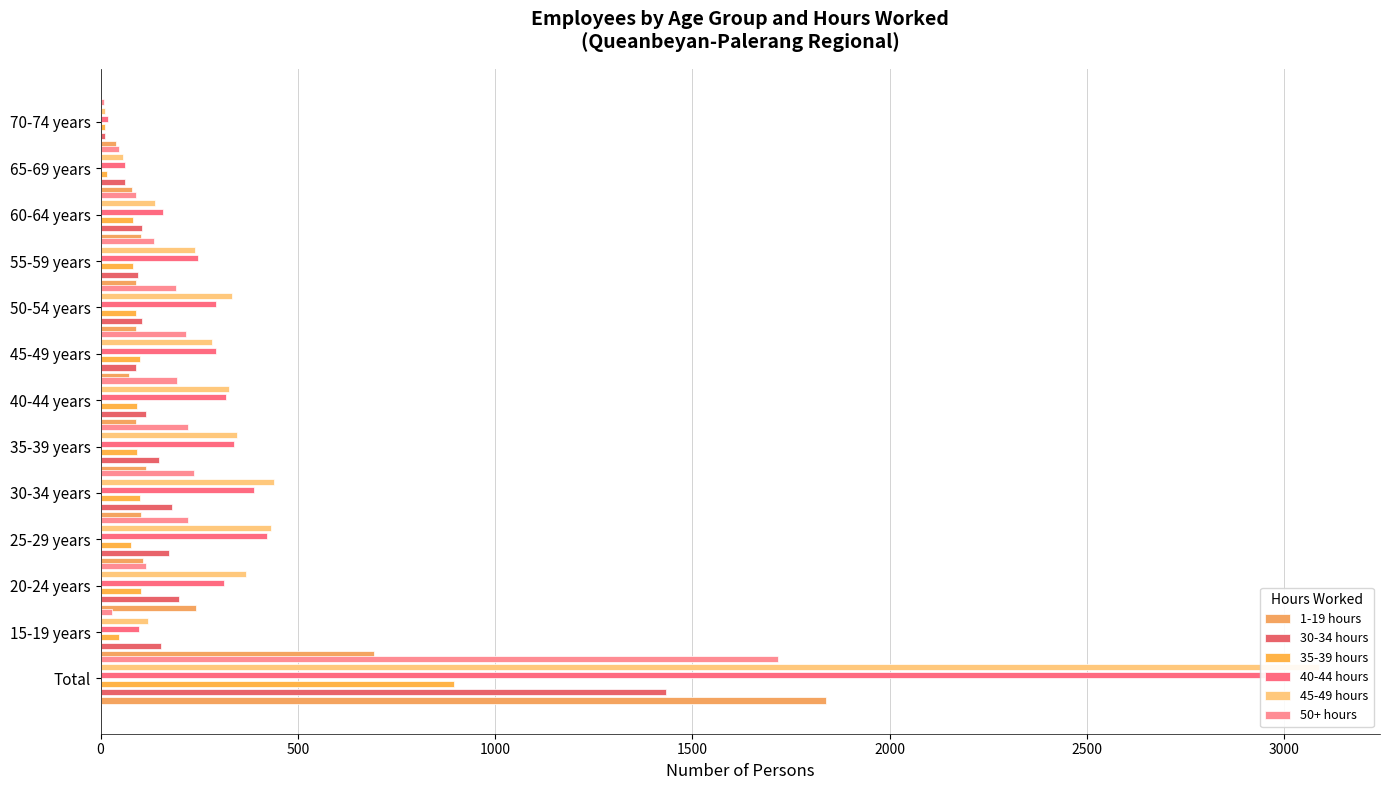

The value of 30-34 hours at 60-64 years is 105. True or false?

True